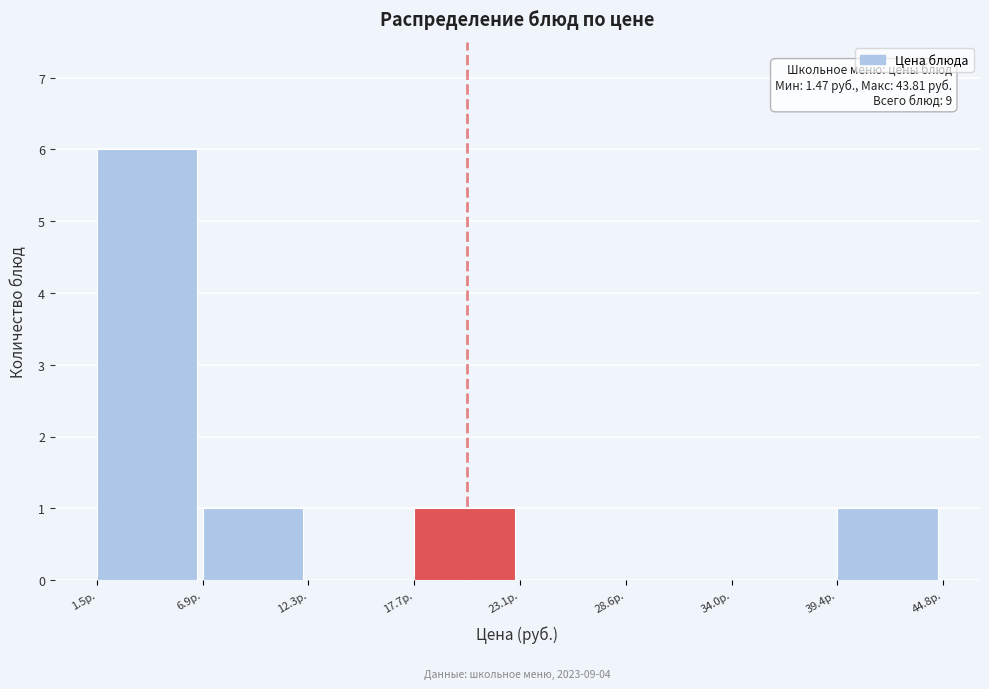

Which range on the x-axis has the tallest bar?

1 to 7